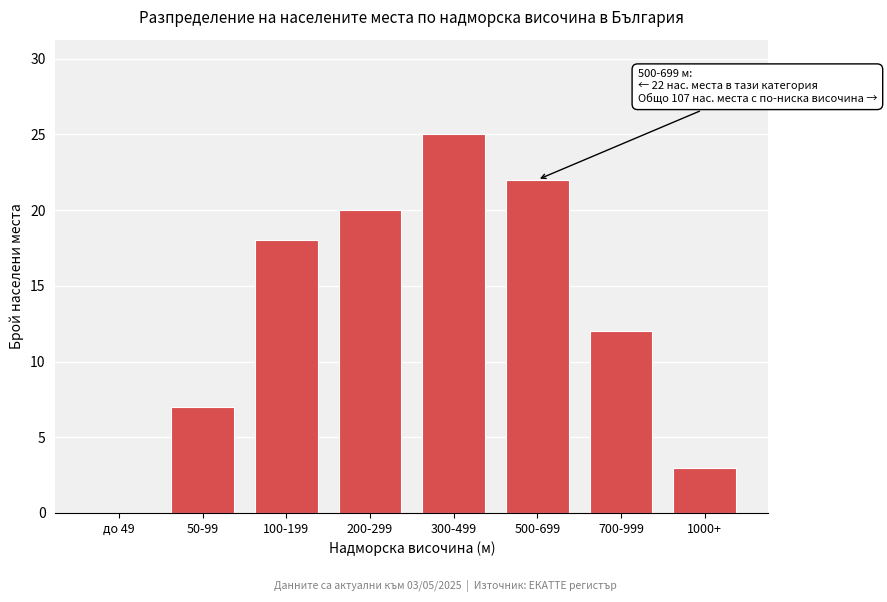

Reading left to right, transcribe all the data shown in this chart.

до 49=0	50-99=7	100-199=18	200-299=20	300-499=25	500-699=22	700-999=12	1000+=3